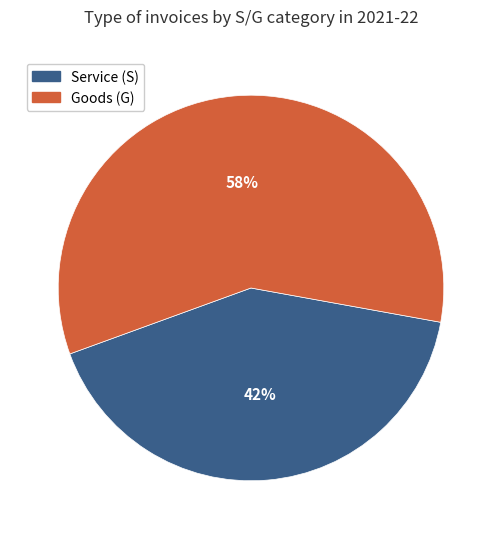

To the nearest percent, what is the combined percentage of Service (S) and Goods (G)?

100%